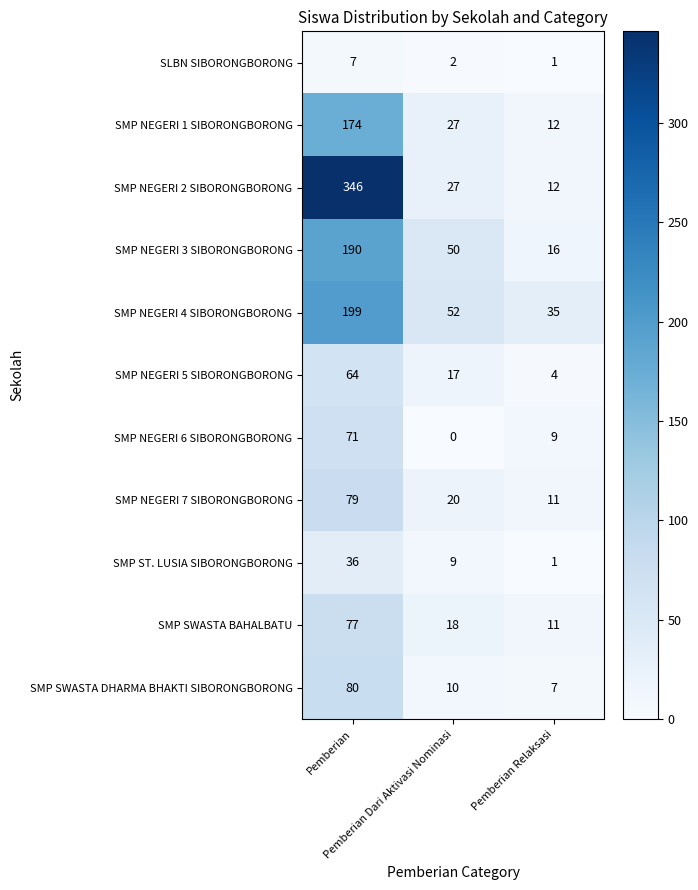

What is the lowest value of the SMP SWASTA BAHALBATU series?

11